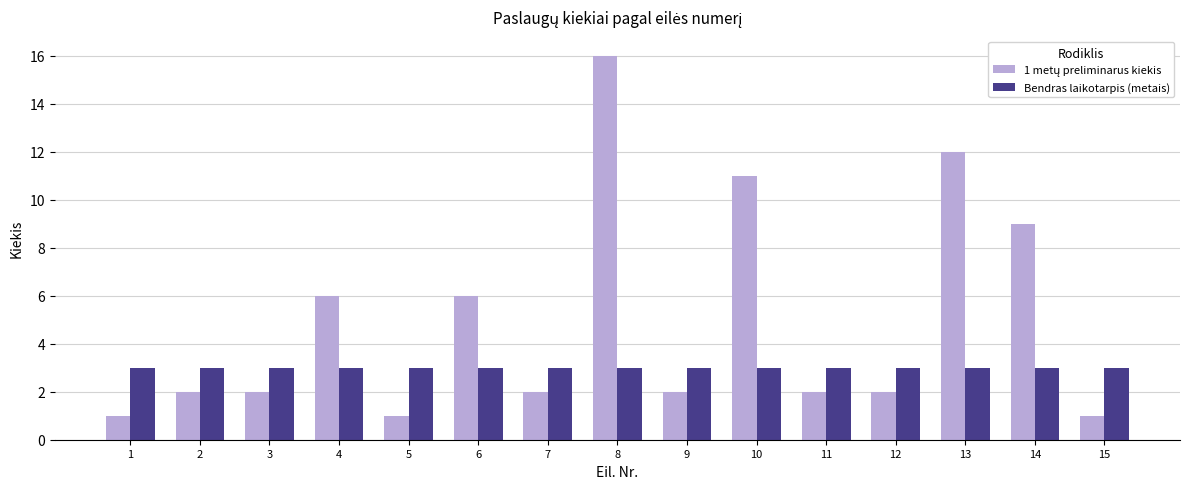

What is the difference between the highest and lowest values at 13?

9